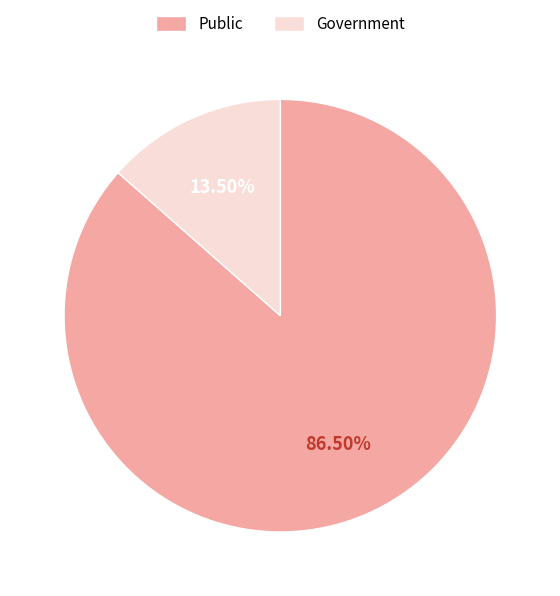

Rank the categories by value from lowest to highest.

Government, Public